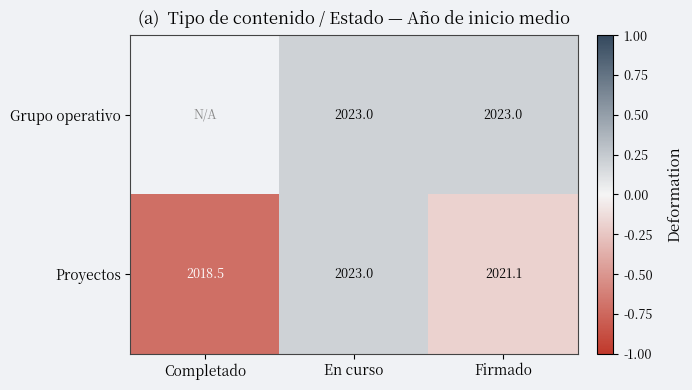

List the labels in order of Proyectos value, largest first.

En curso, Firmado, Completado